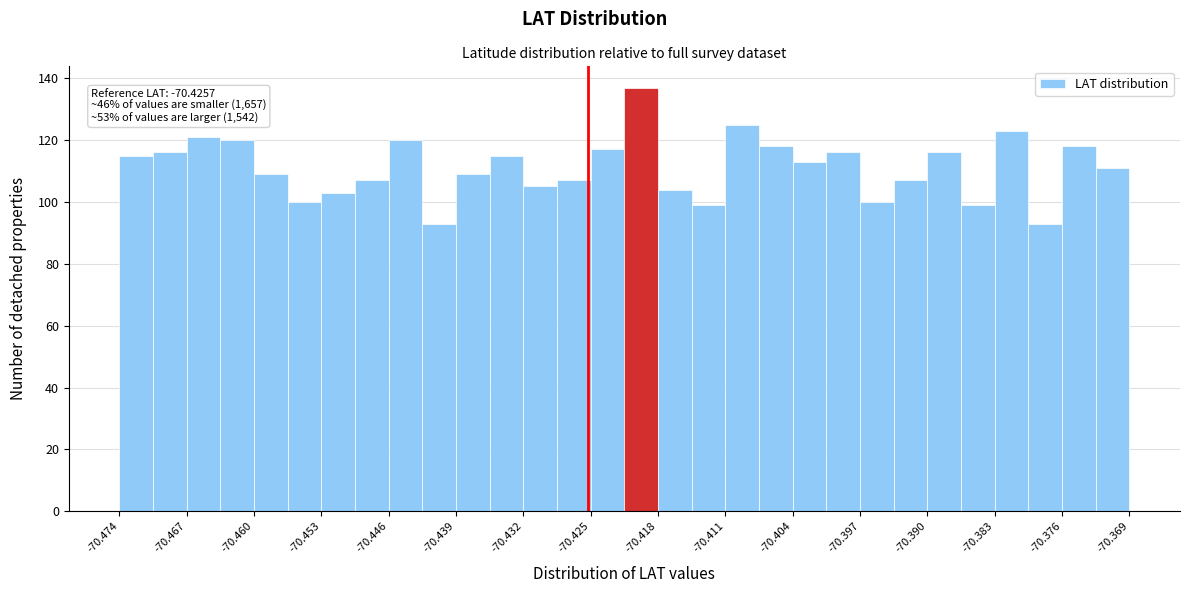

Read against the x-axis, roughly where is the centre of the tallest bar?

-70.420